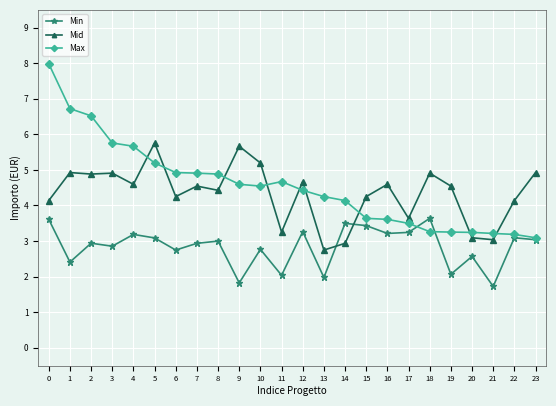

Which series has the largest total across all categories?

Max